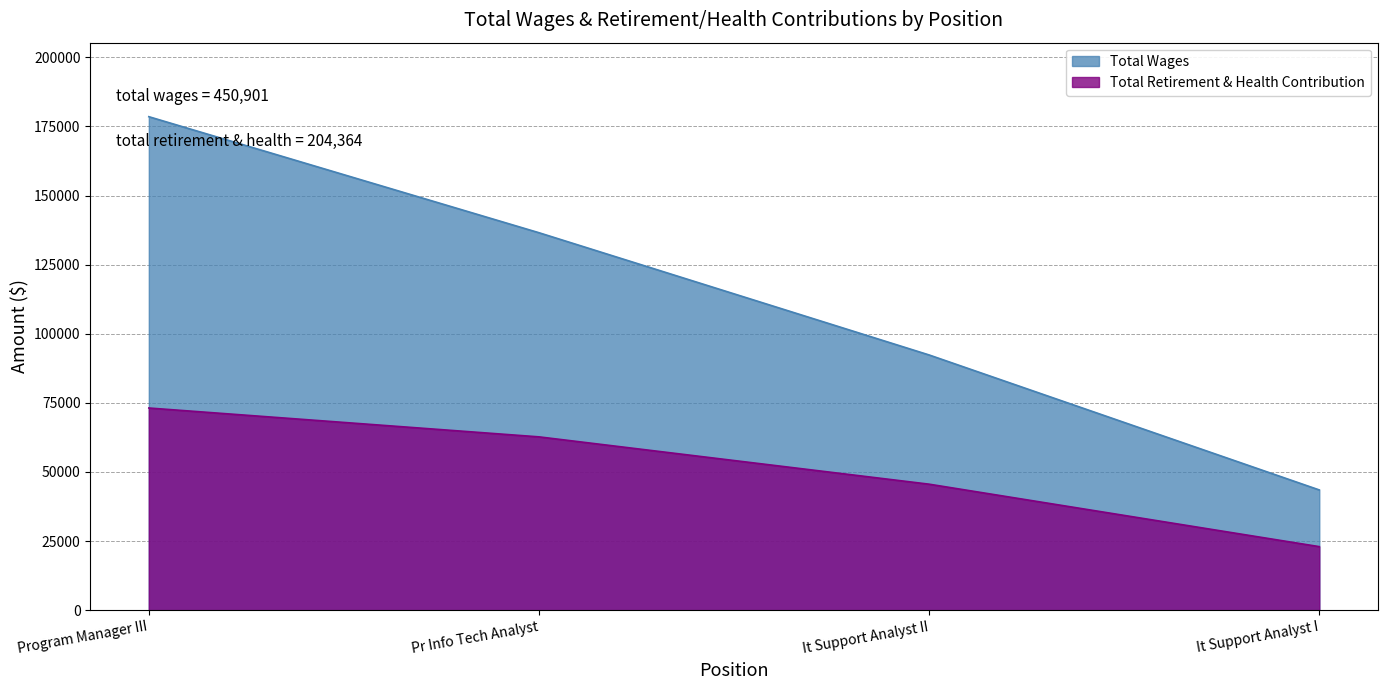

Rank the categories by Total Wages value from lowest to highest.

It Support Analyst I, It Support Analyst II, Pr Info Tech Analyst, Program Manager III